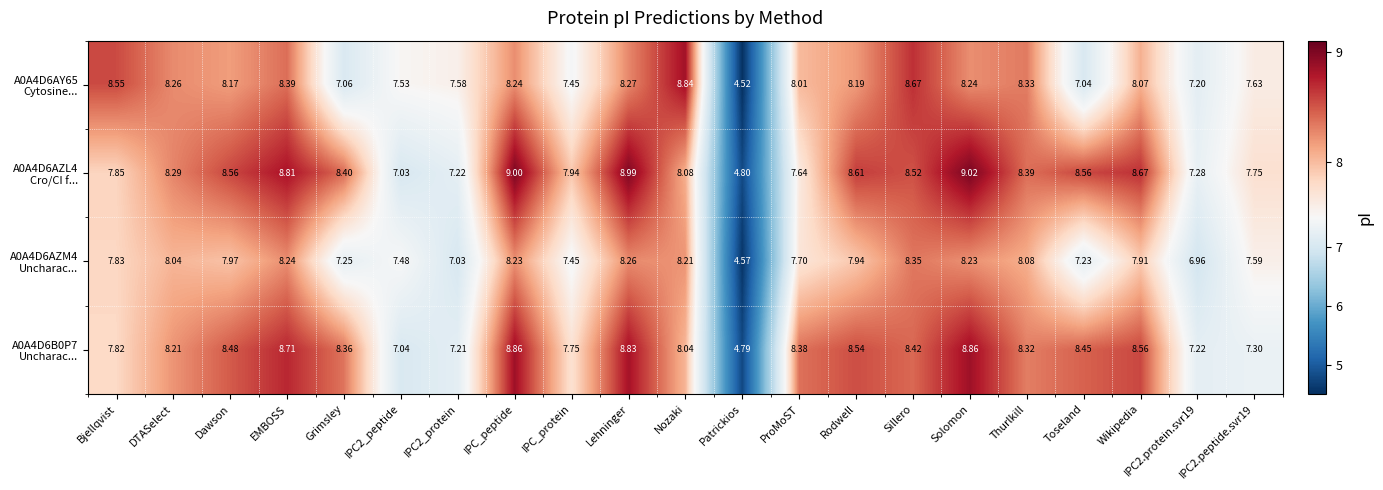

At which category does the chart reach its peak across all series?

Solomon